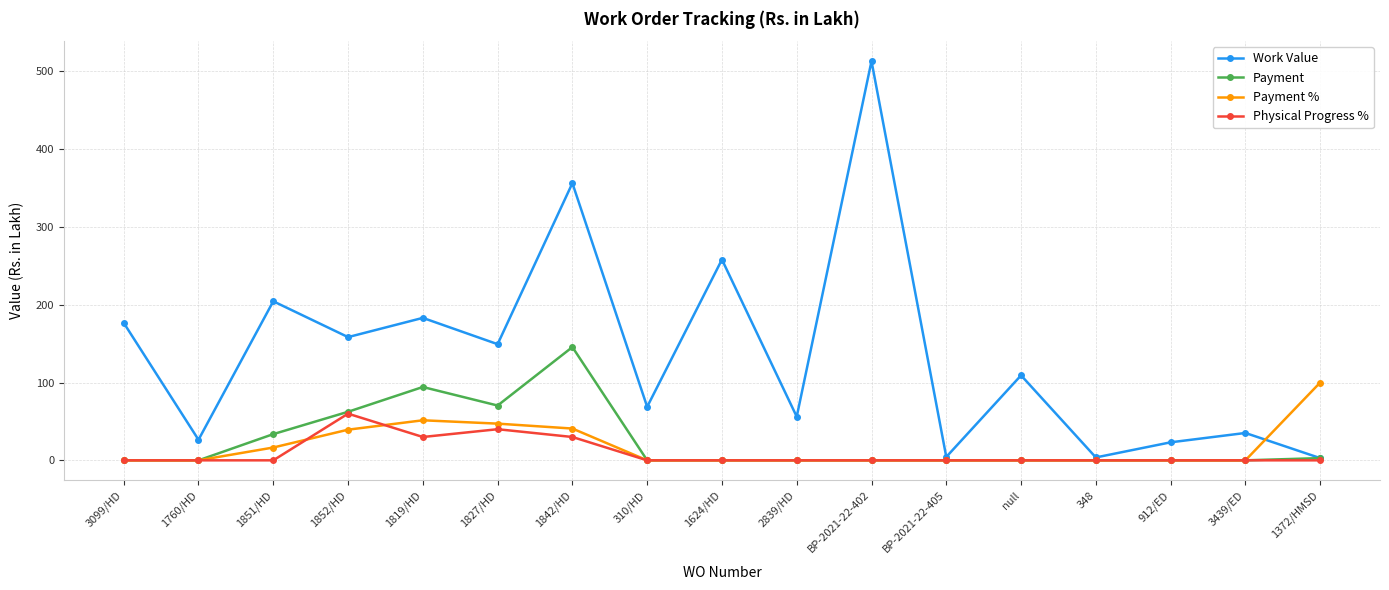

What is the maximum value shown in the chart?

513.2